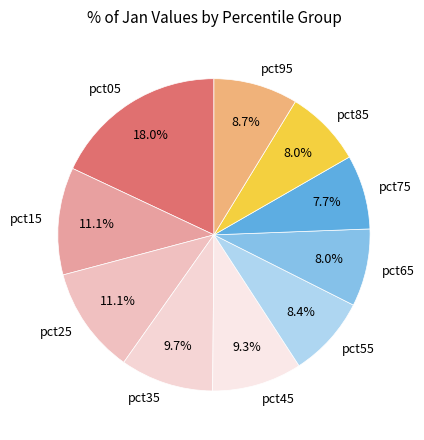

To the nearest percent, what is the average slice percentage?

10%